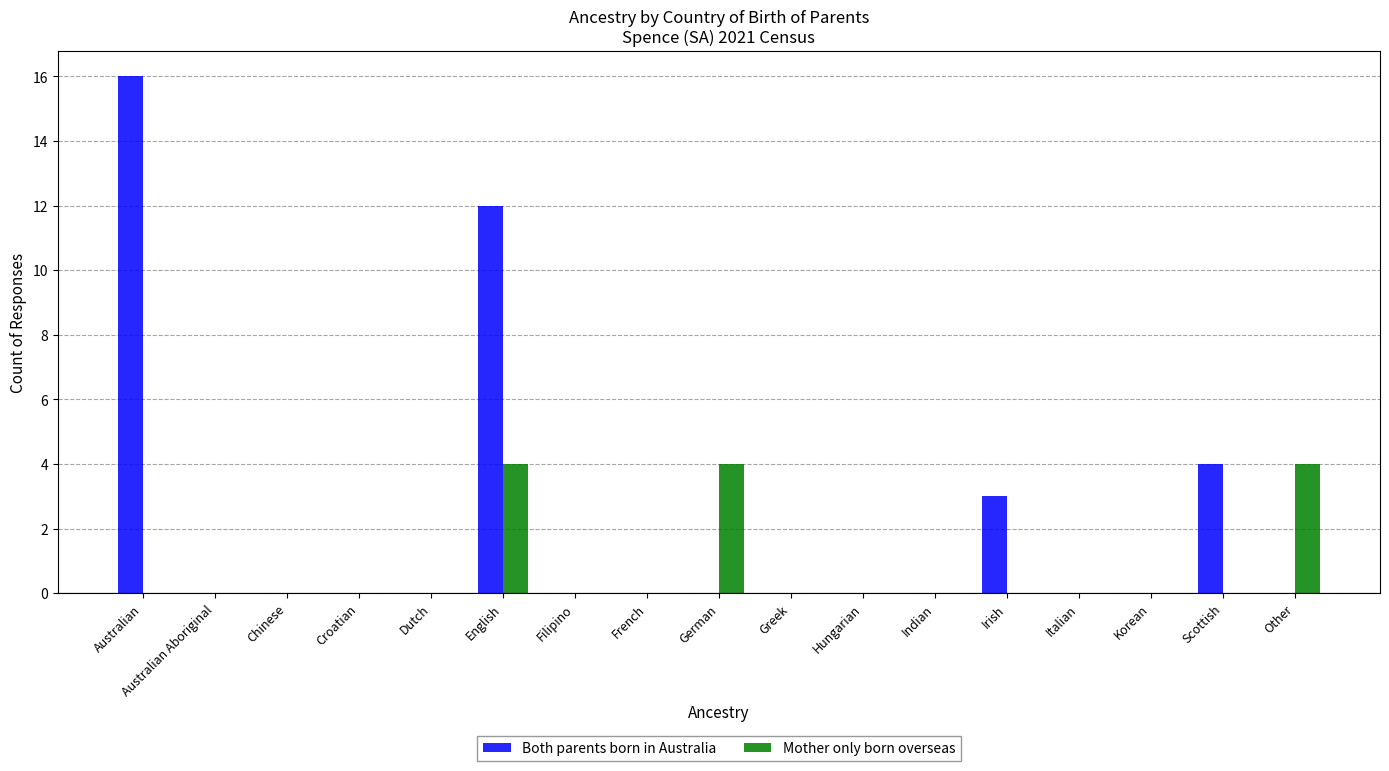

Is it true that Mother only born overseas equals 0 at Irish?

True